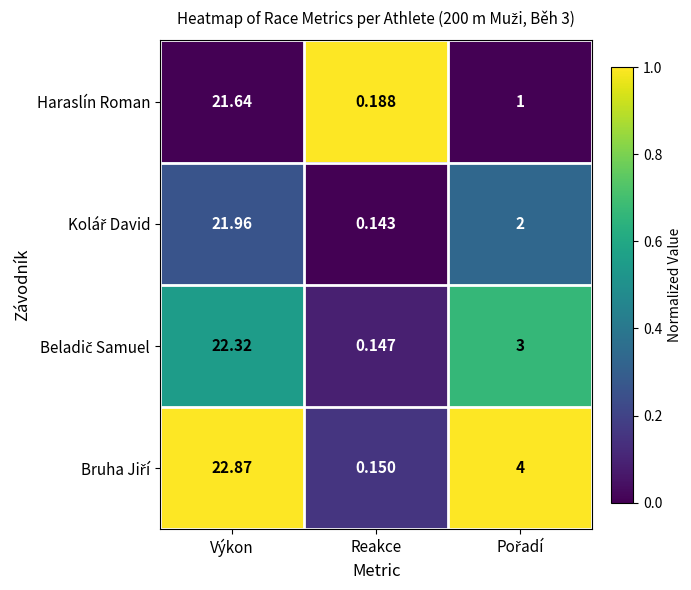

At which label does Haraslín Roman first exceed 1?

Výkon